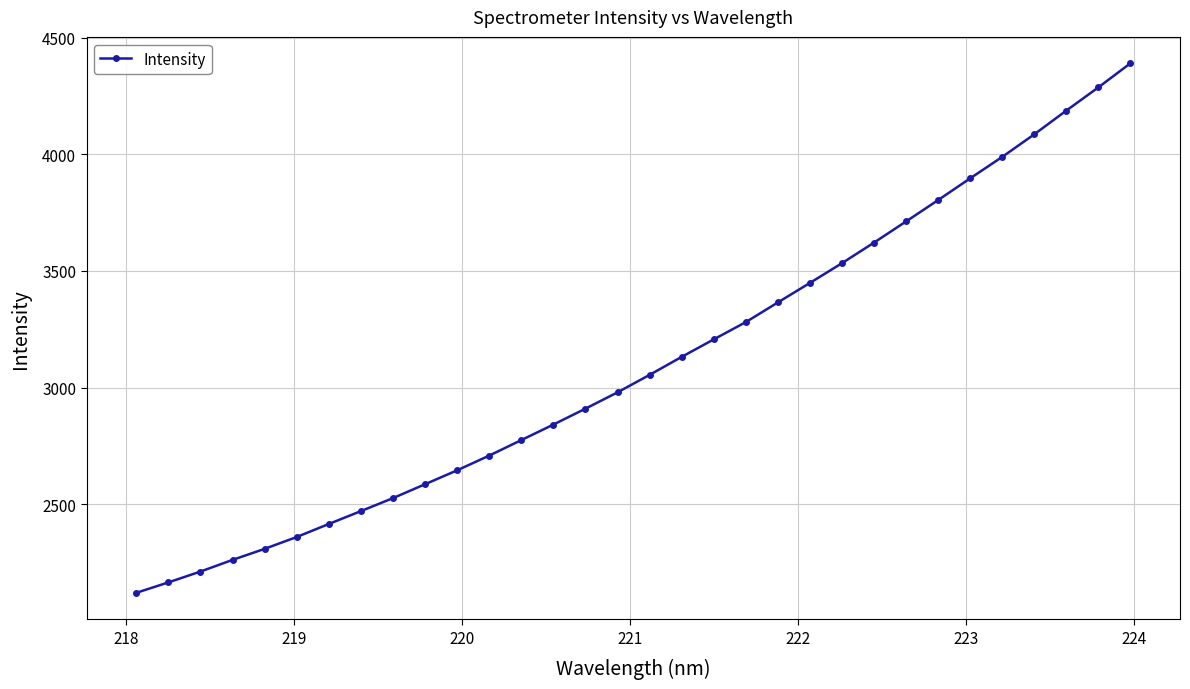

What is the value of the 13th point from the left?

2775.2